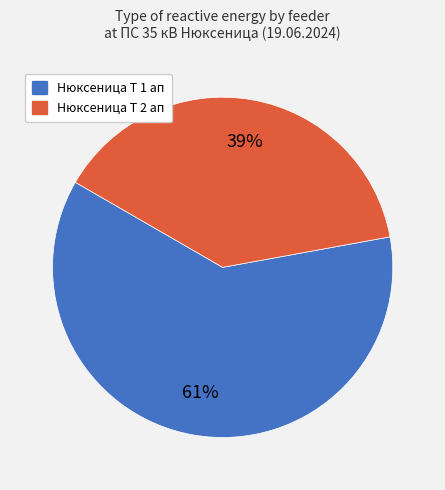

Does any single category account for the majority?

Yes